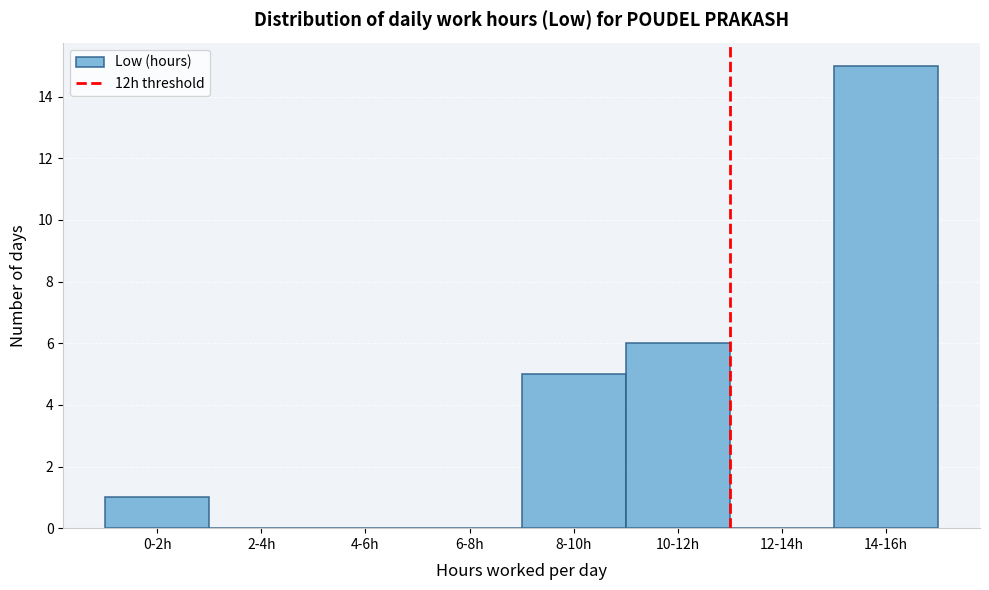

Reading right to left, what are all the values shown in this chart?

14-16h=15	12-14h=0	10-12h=6	8-10h=5	6-8h=0	4-6h=0	2-4h=0	0-2h=1